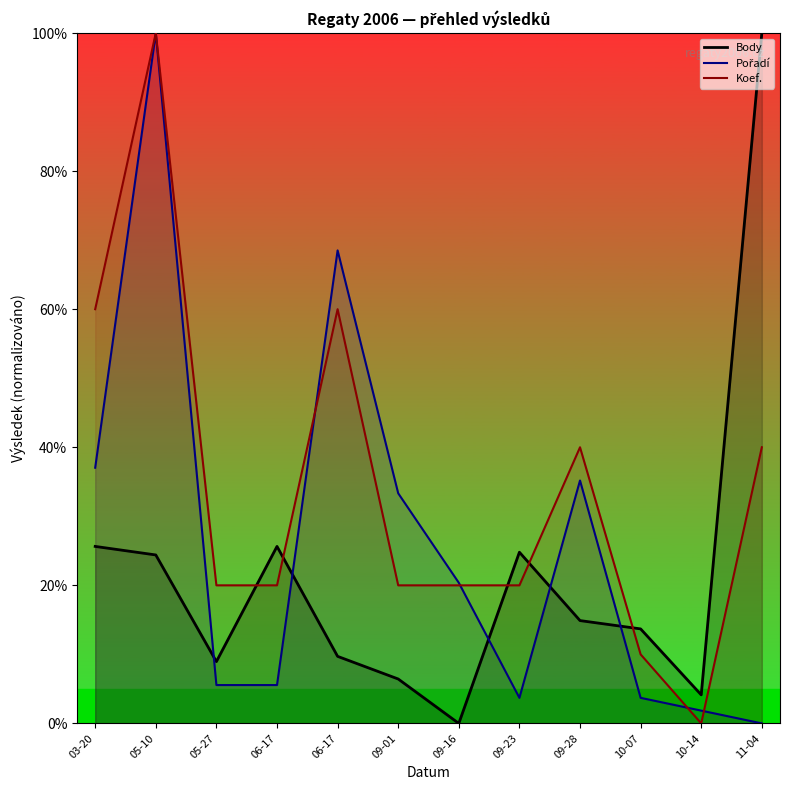

True or false: Body and Koef. cross at least once.

True